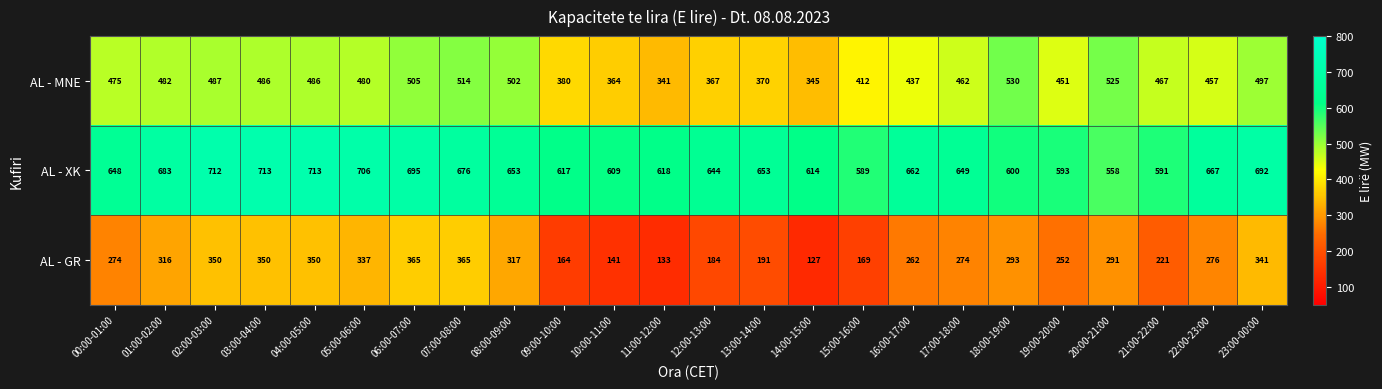

At which label is AL - MNE closest to 435?

16:00-17:00